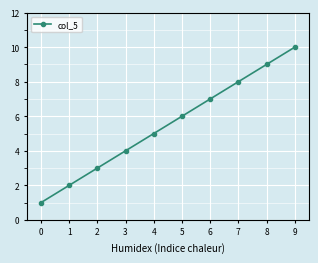

Reading right to left, what are all the values shown in this chart?

9=10	8=9	7=8	6=7	5=6	4=5	3=4	2=3	1=2	0=1